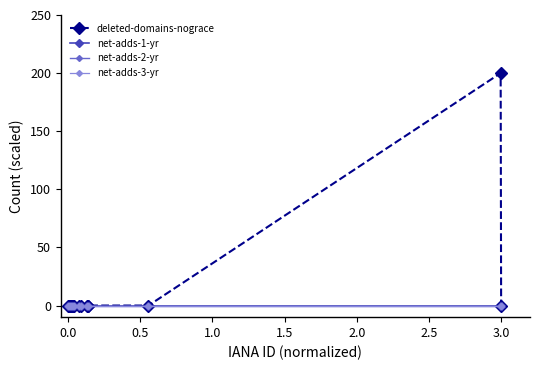

At how many categories does at least one series exceed 12?

1